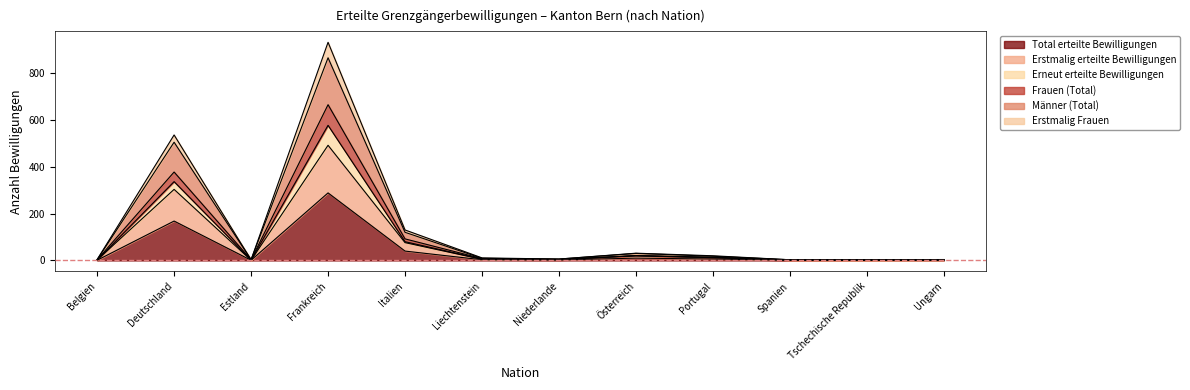

What is the highest value of the Total erteilte Bewilligungen series?

288